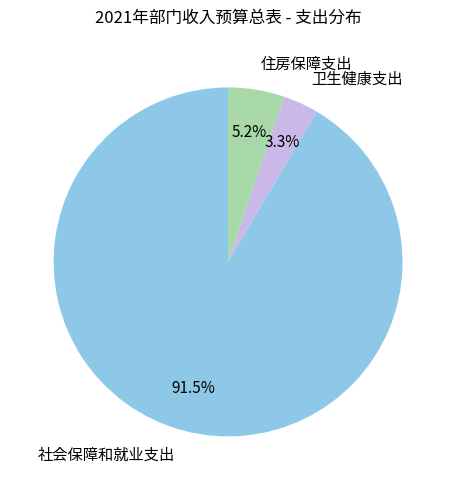

Which has a higher value, 社会保障和就业支出 or 卫生健康支出?

社会保障和就业支出